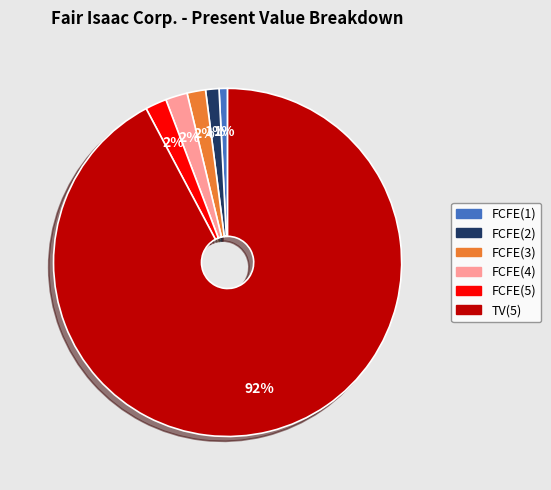

Does any single category account for the majority?

Yes